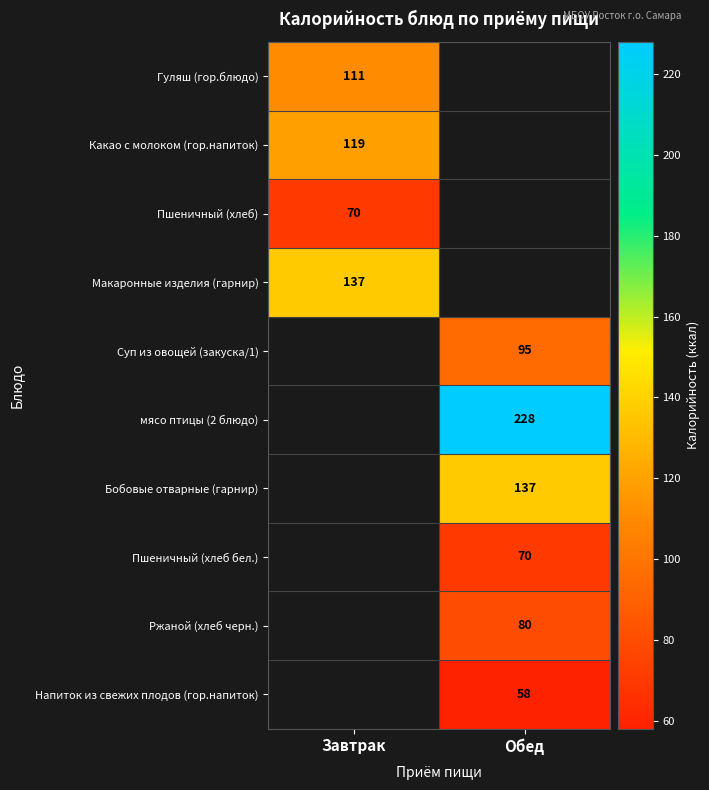

Is it true that Напиток из свежих плодов (гор.напиток) equals 25 at Обед?

False